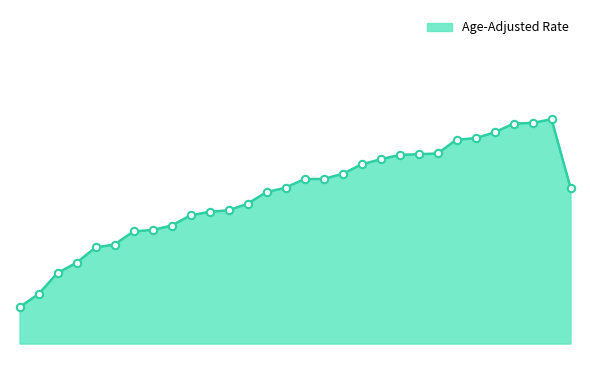

Is this an area chart (filled region under the line)?

Yes